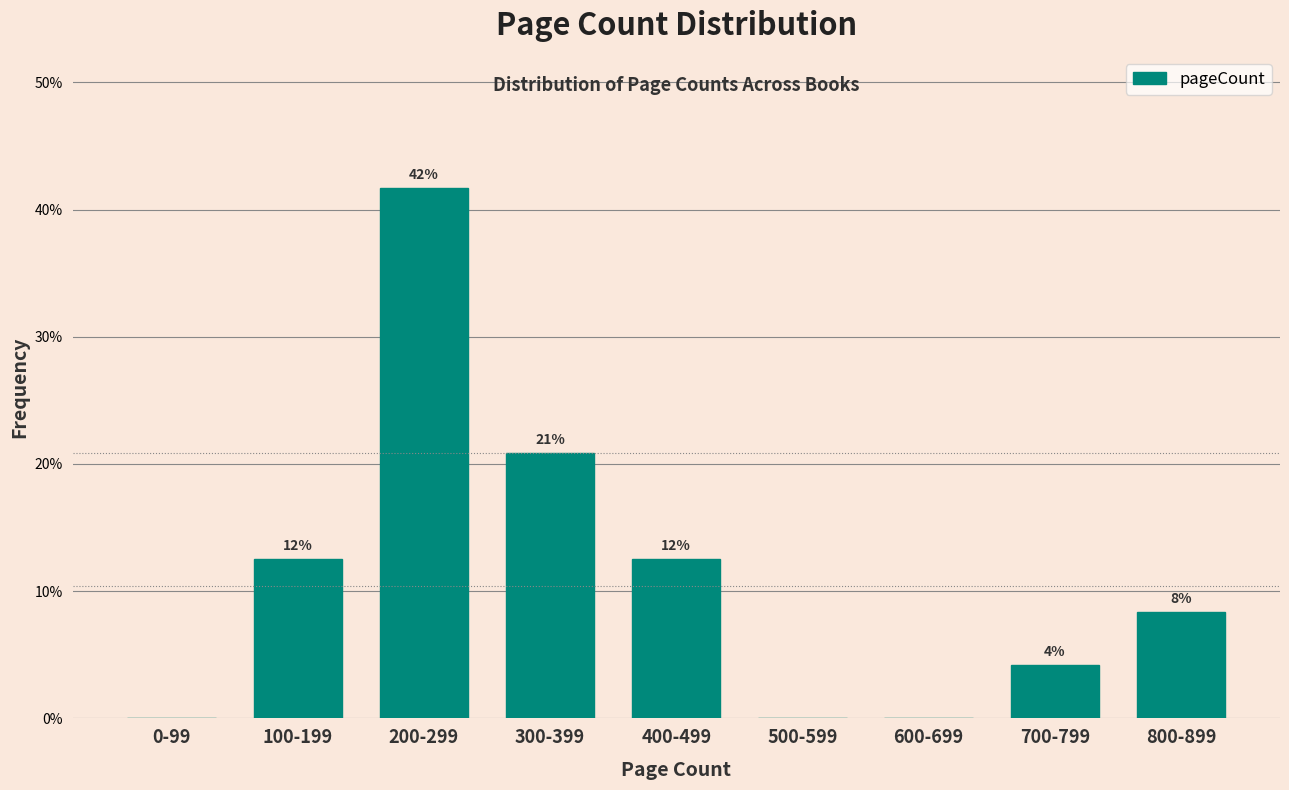

Are the bars horizontal?

No